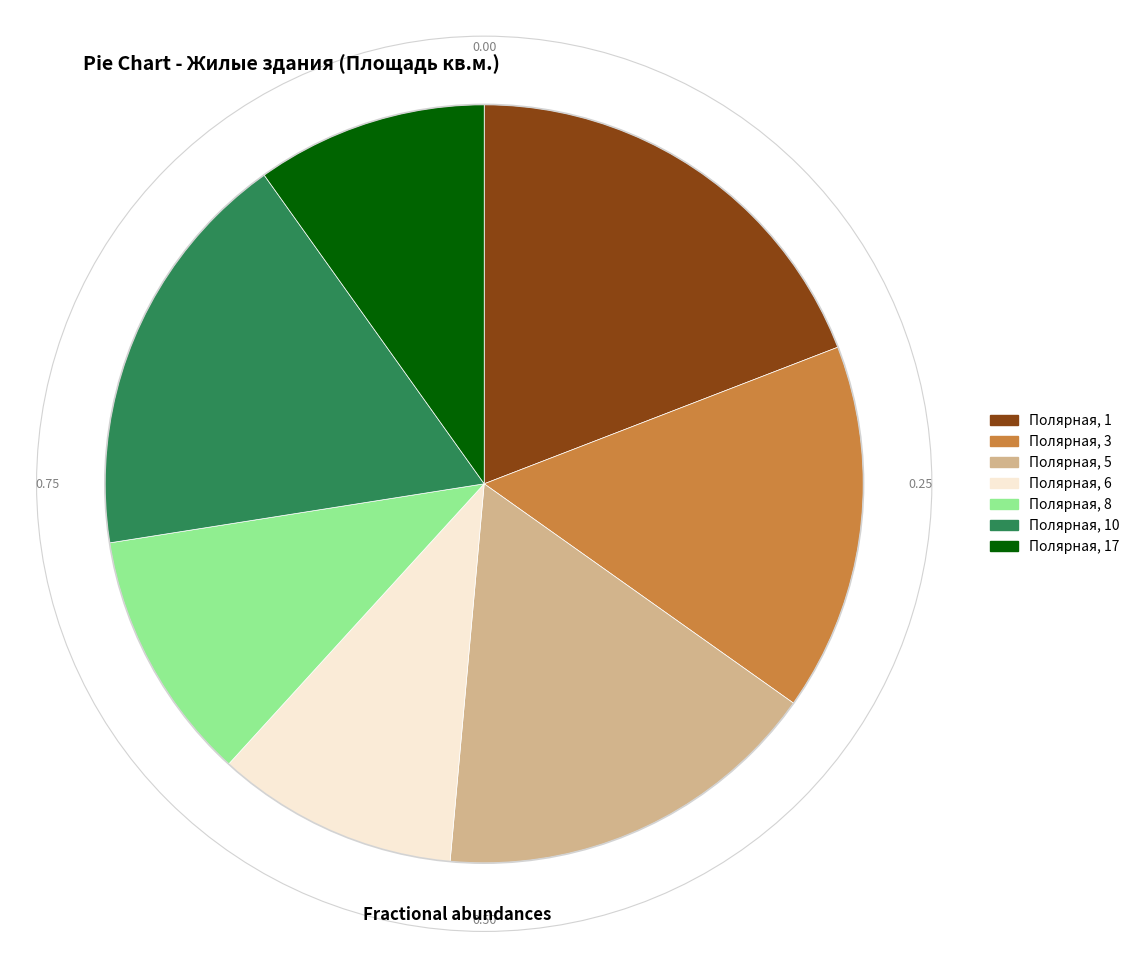

Does any single category account for the majority?

No